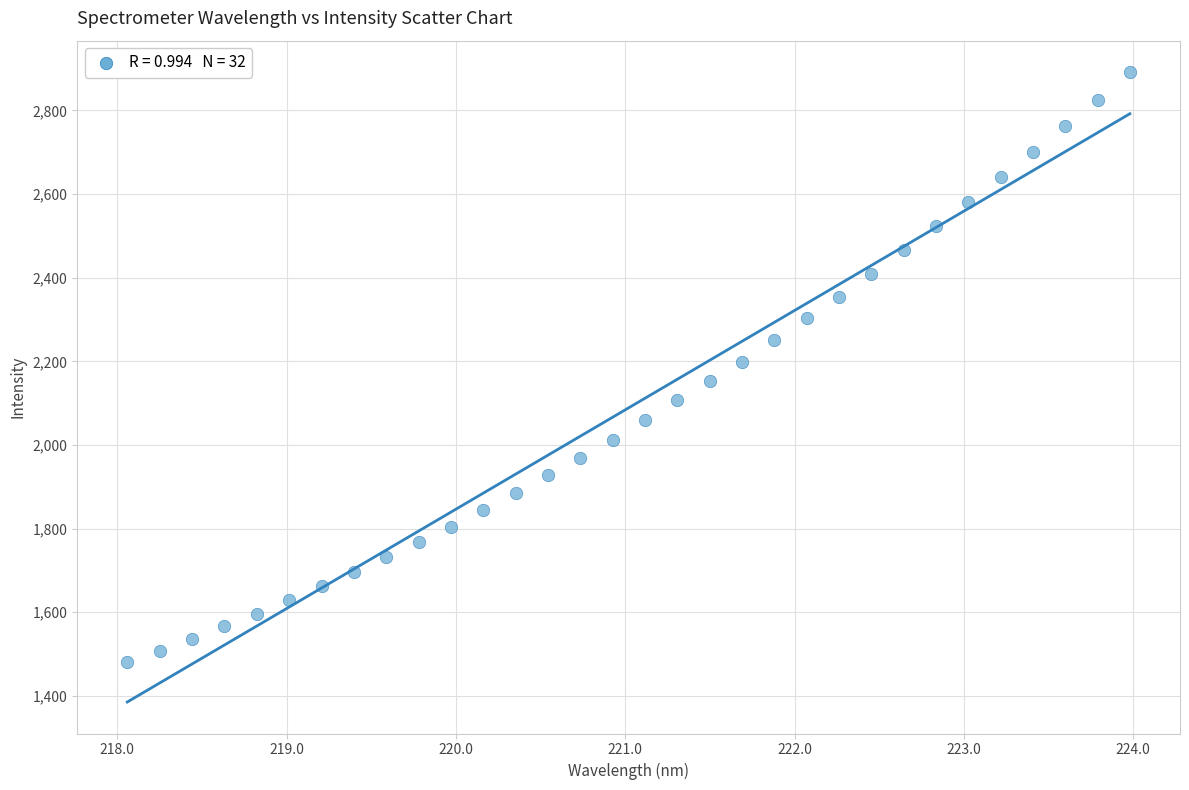

What is the range of Y values (max minus min)?

1410.7